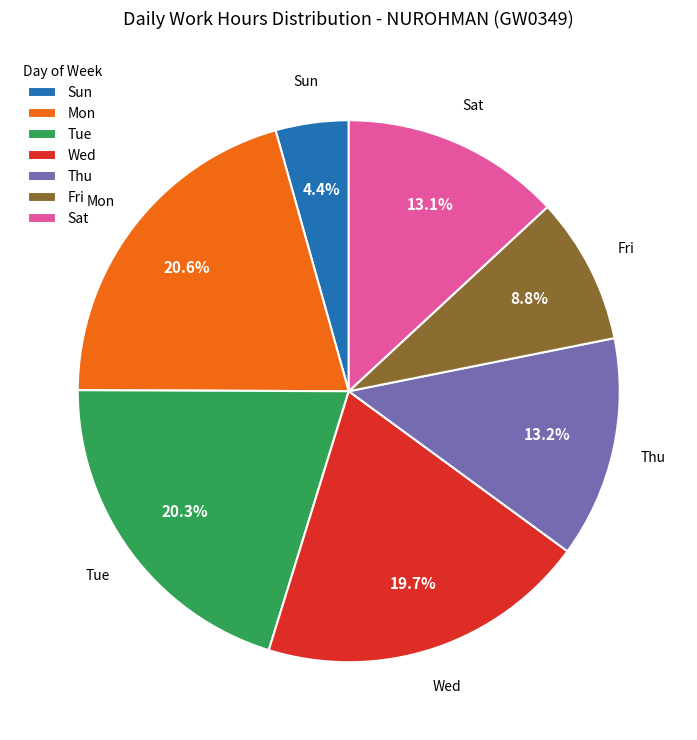

What is the ratio of the value at Tue to the value at Wed?

1.0